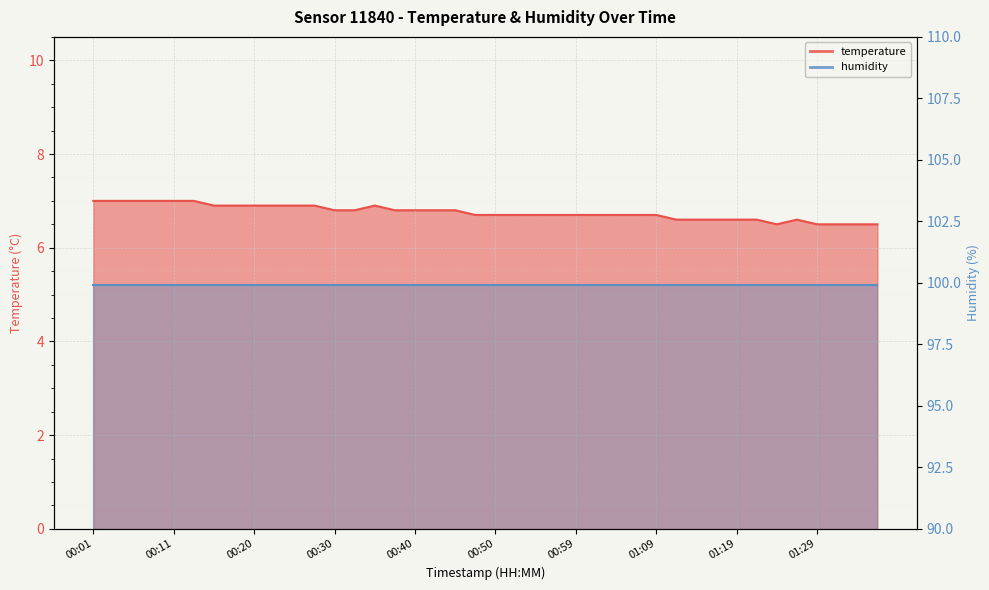

Which category has the highest value across all series?

00:01